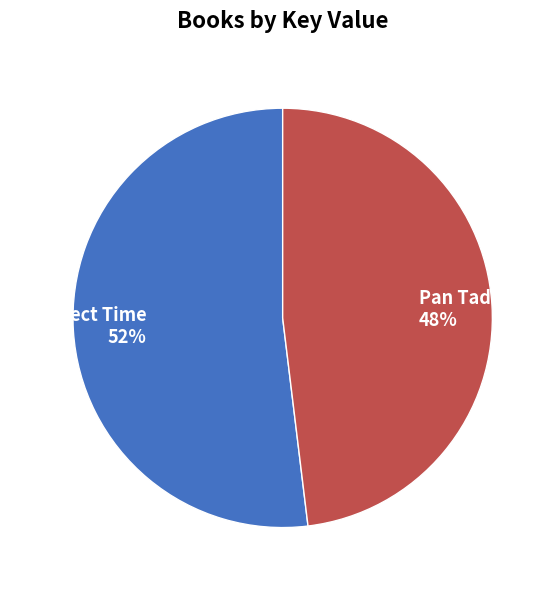

Combined, do Imperfect Time and Pan Tadeusz account for over 50%?

Yes